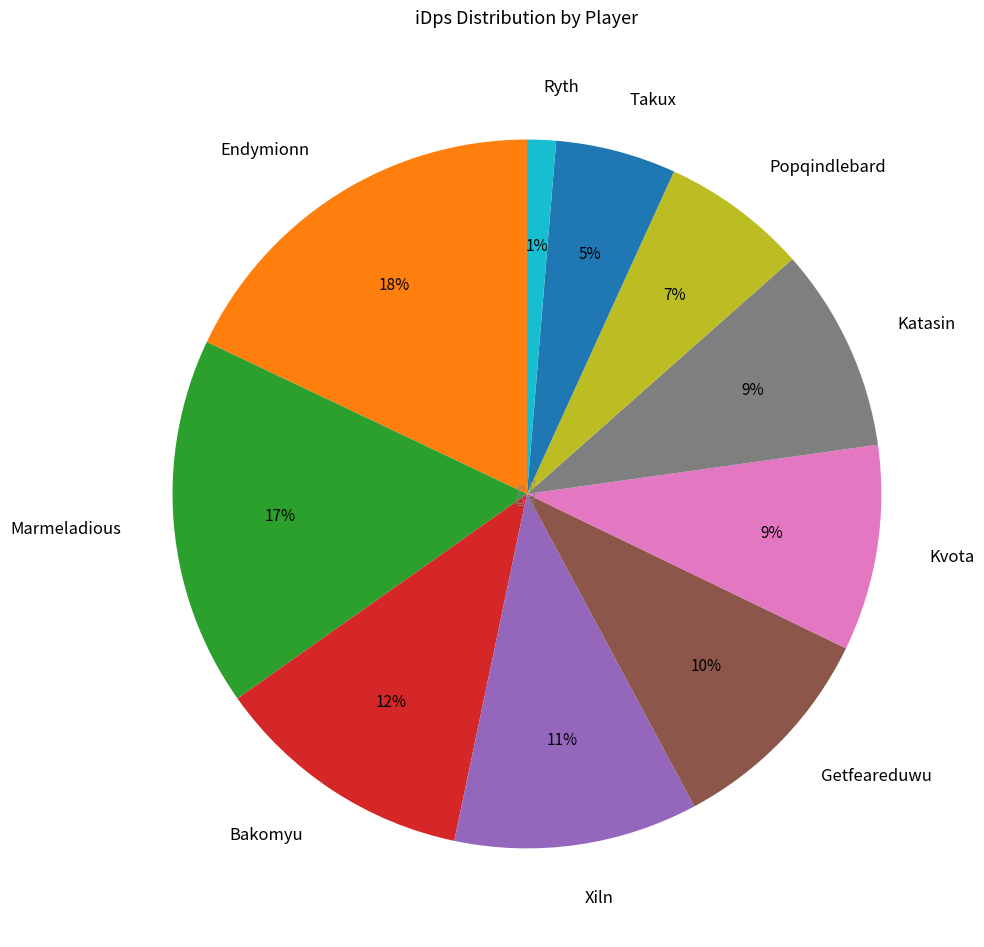

What is the smallest slice in the pie chart?

Ryth